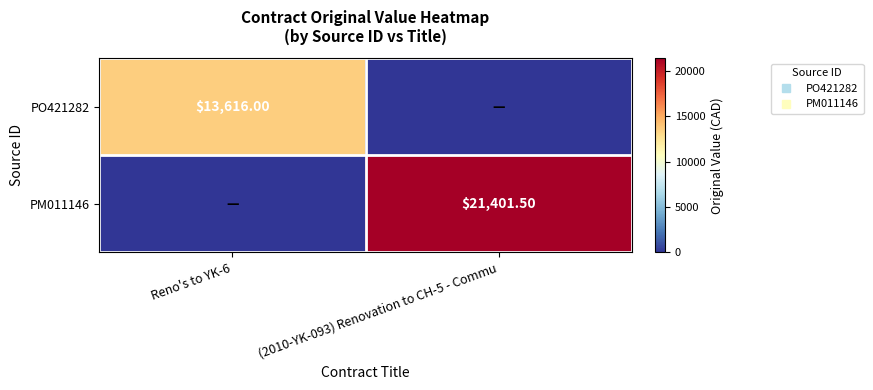

At which label is PO421282 closest to 6808?

Reno's to YK-6